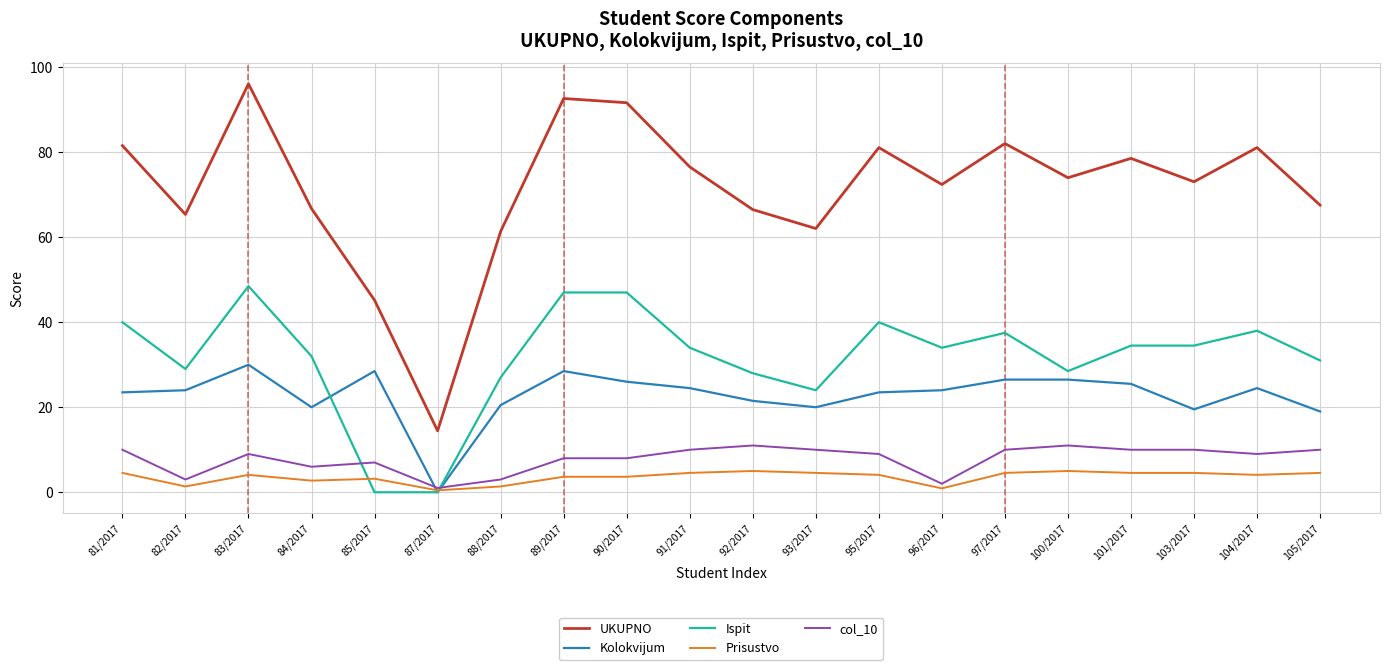

What position from the right is 93/2017?

9